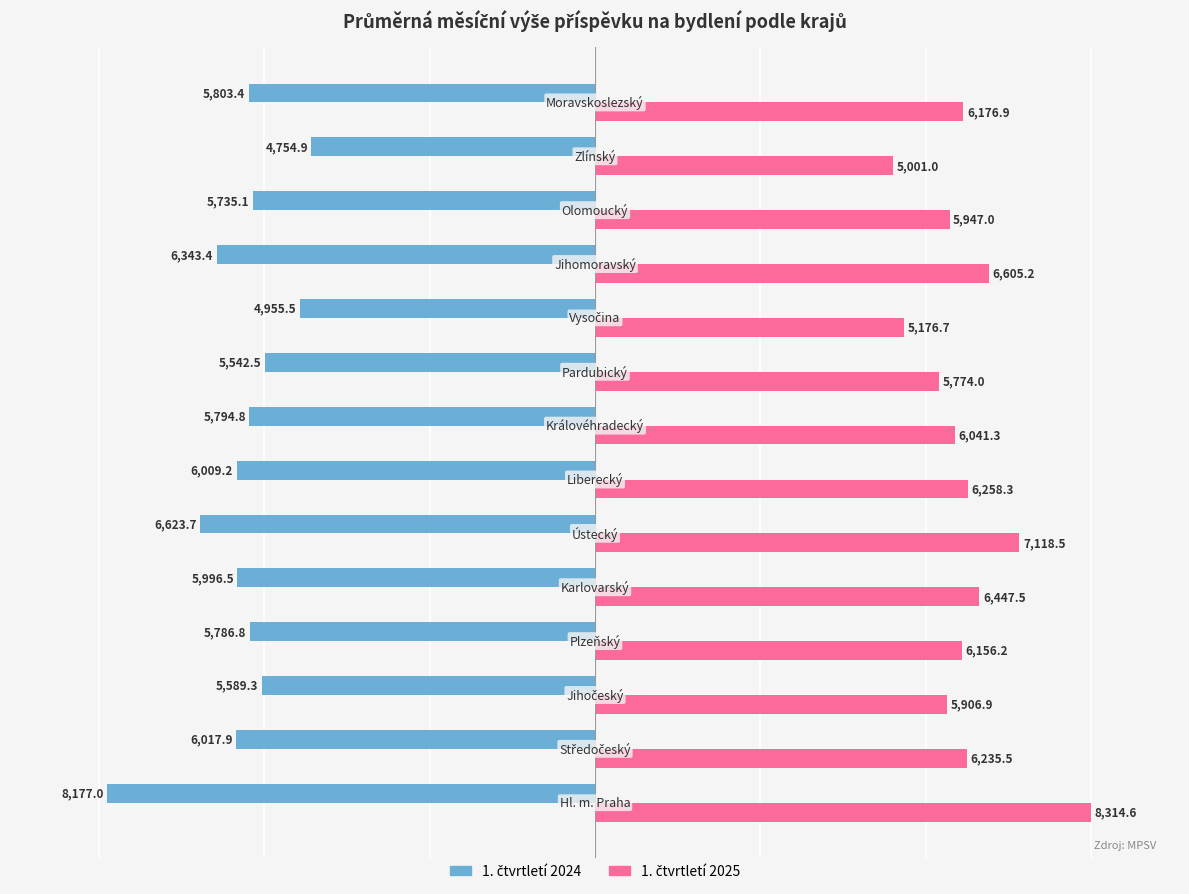

What is the smallest value displayed?

-8177.0